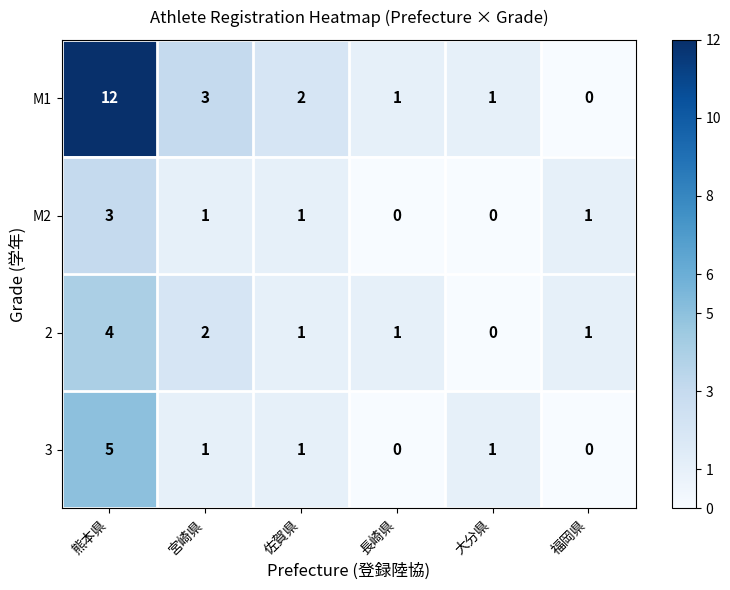

What is the difference between the M1 values at 福岡県 and 宮崎県?

3